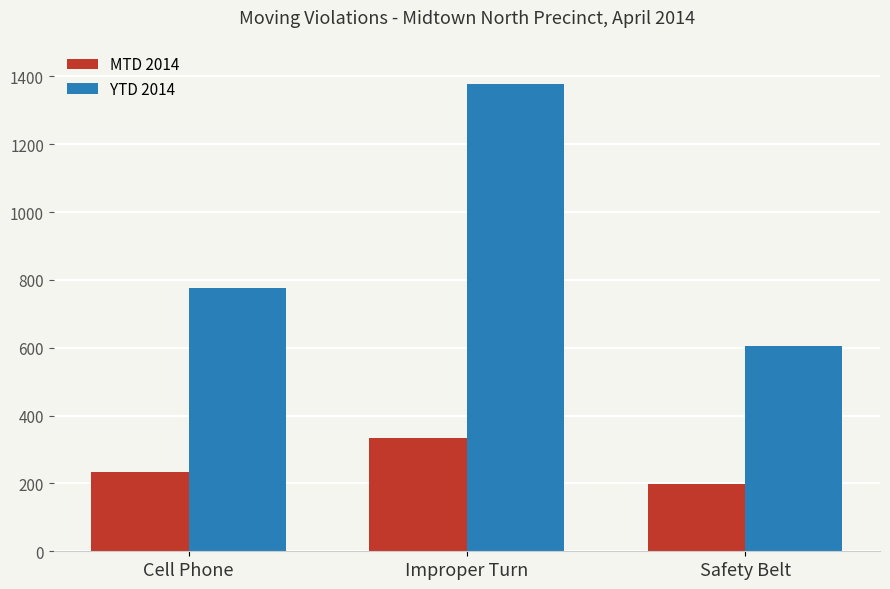

How many groups of bars are there?

3